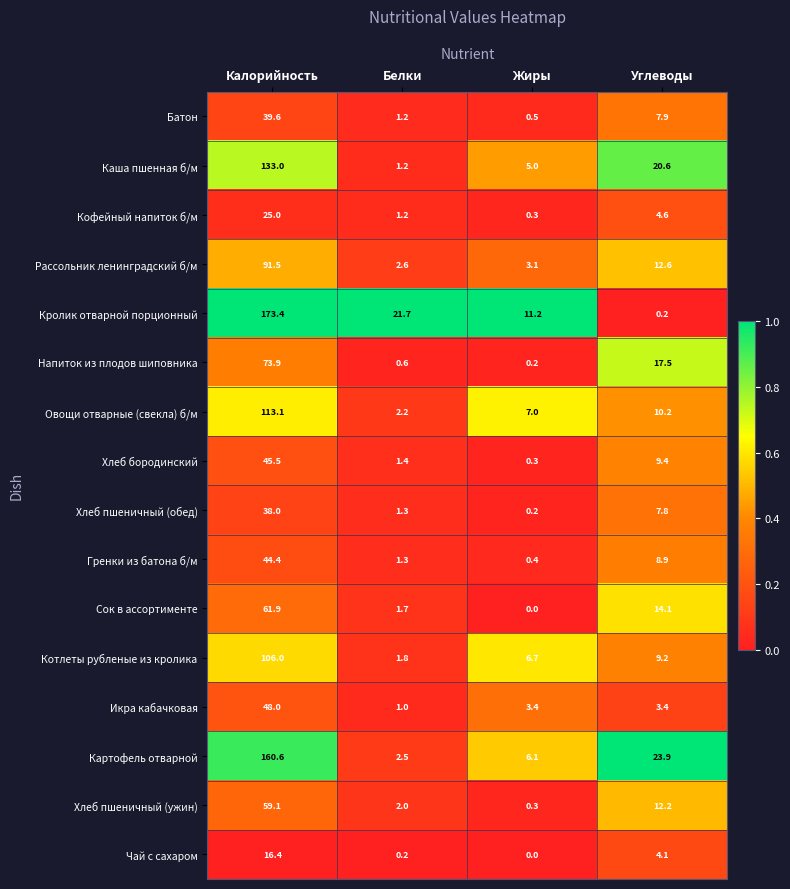

What is the difference between the highest and lowest values at Жиры?

11.2